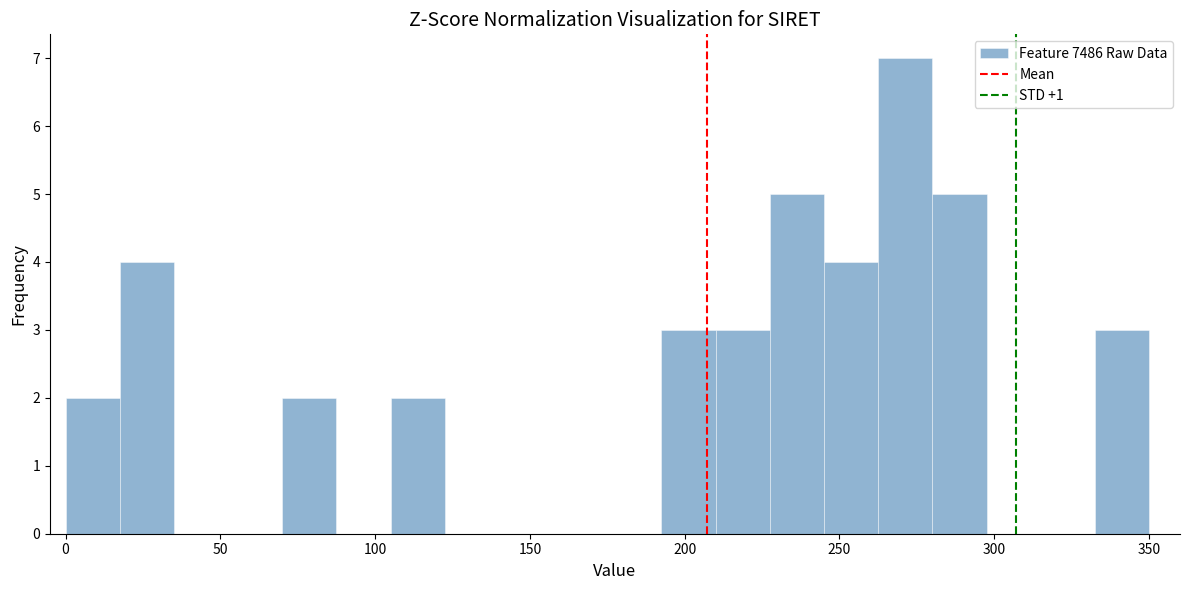

Read against the x-axis, roughly where is the centre of the tallest bar?

270